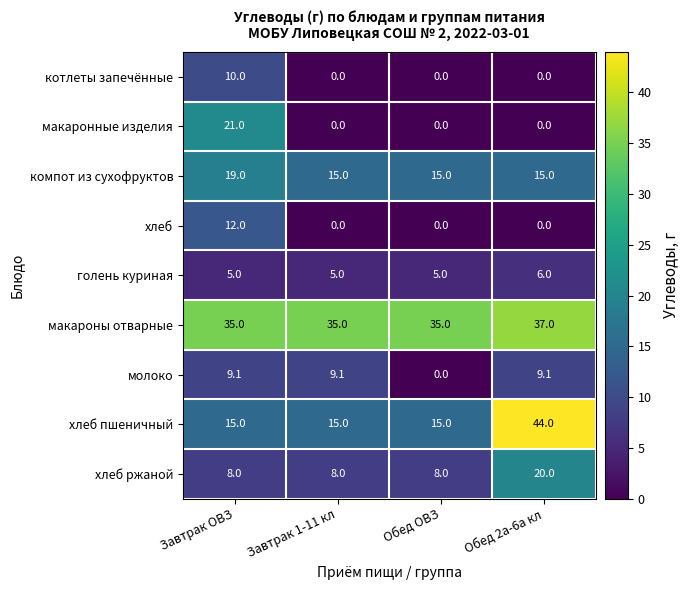

Count the number of categories in the chart.

4